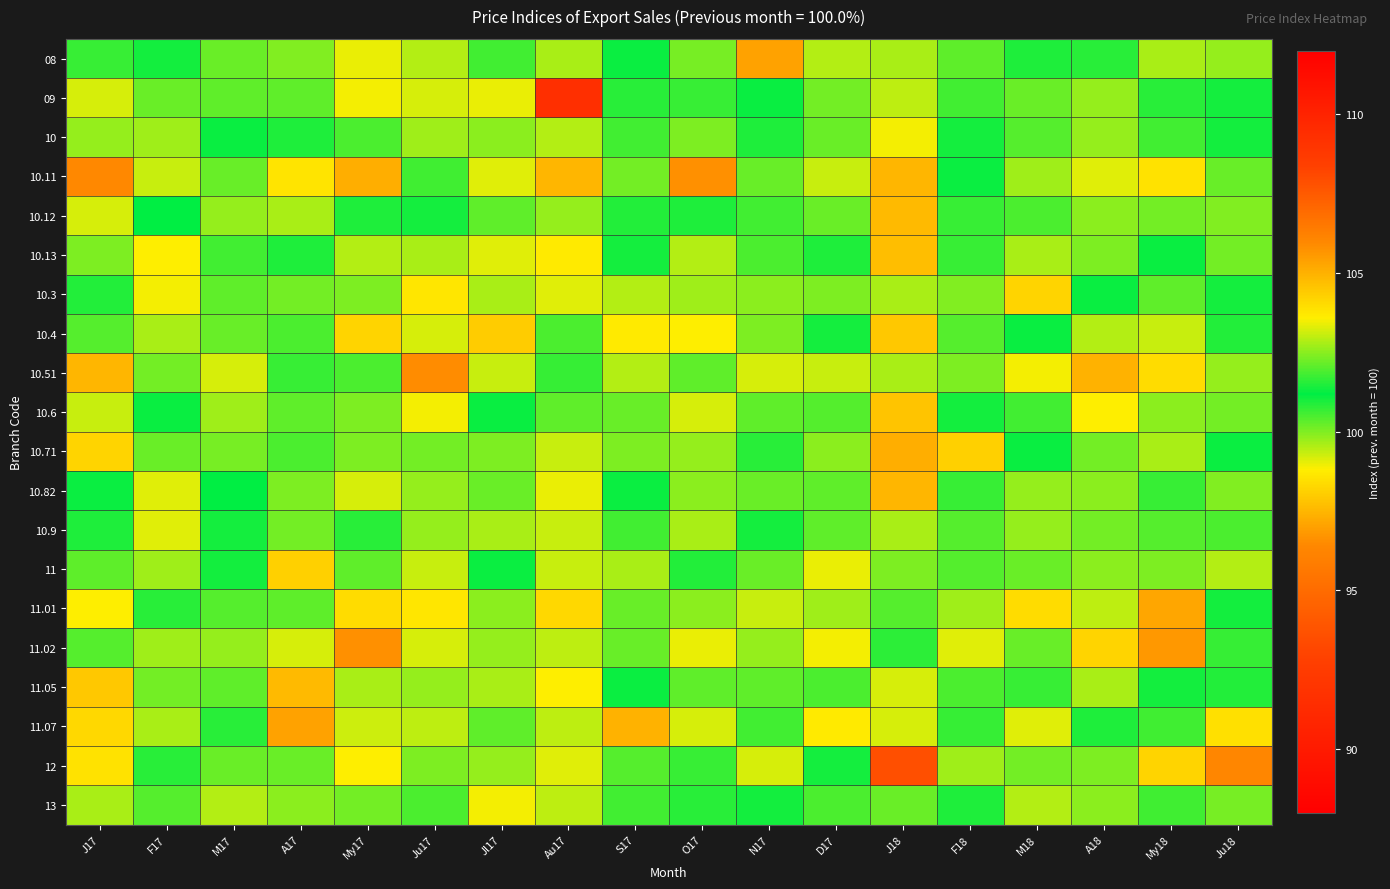

Which label corresponds to the largest value in the chart?

My17